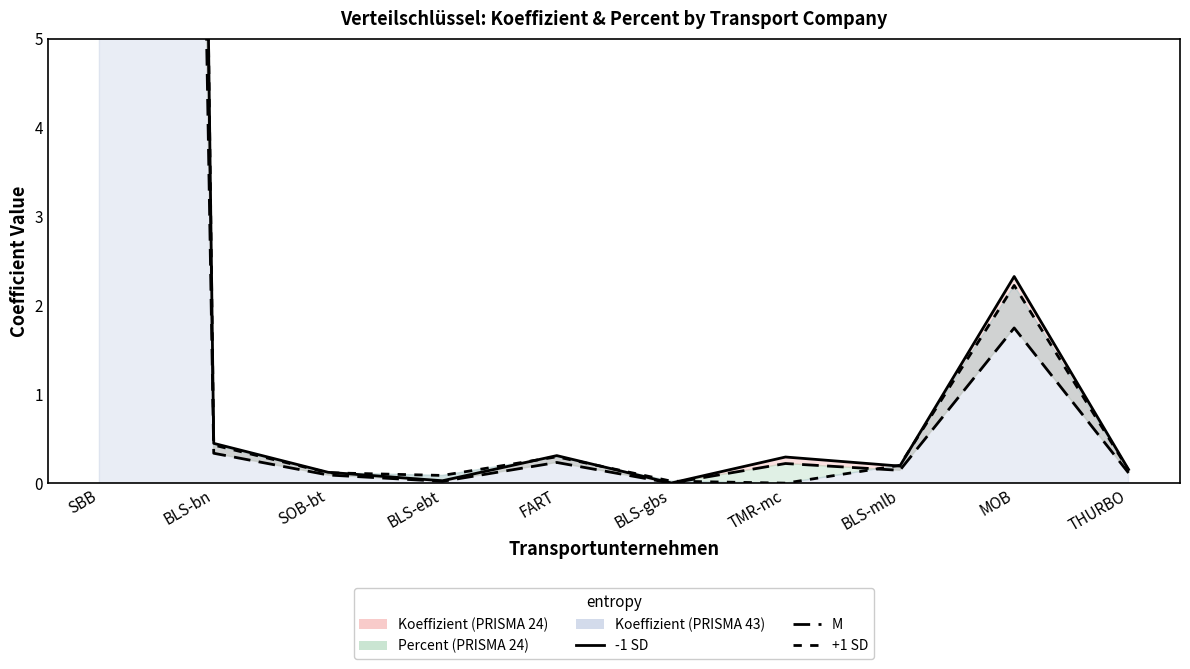

At how many categories does at least one series exceed 49?

1